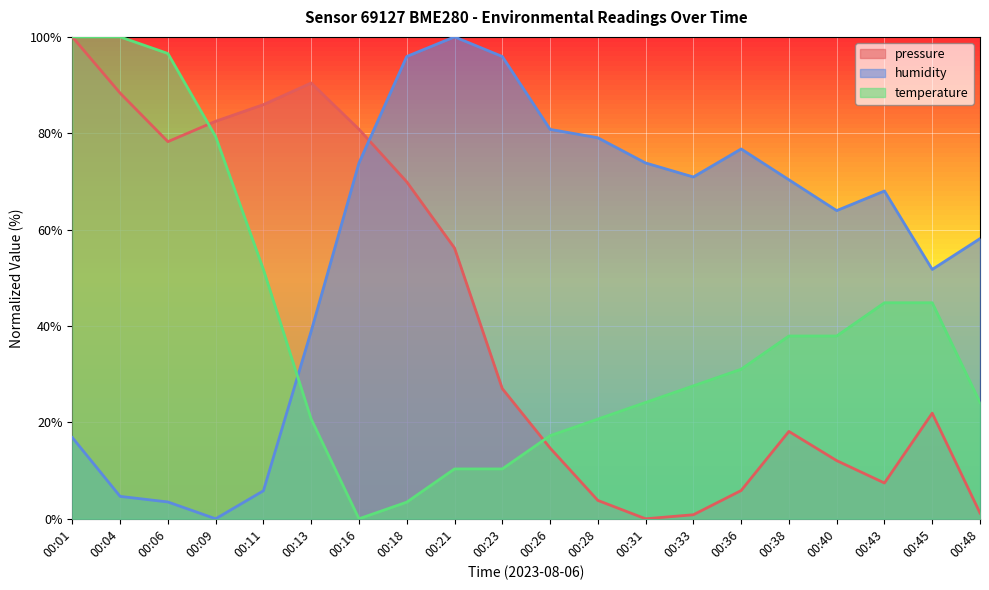

What is the difference between the highest and lowest values at 00:13?

69.7